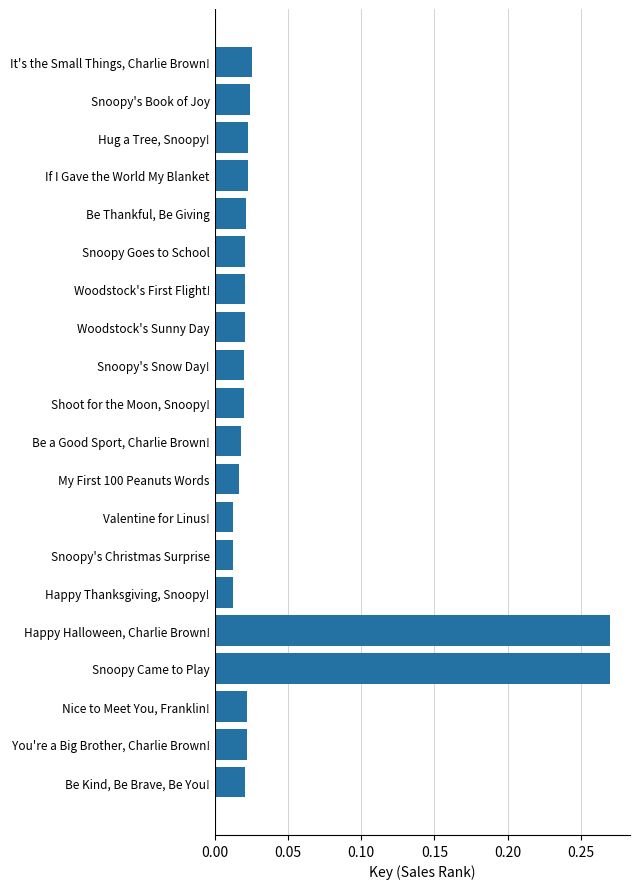

List the labels in order of value, smallest first.

Valentine for Linus!, Snoopy's Christmas Surprise, Happy Thanksgiving, Snoopy!, My First 100 Peanuts Words, Be a Good Sport, Charlie Brown!, Shoot for the Moon, Snoopy!, Snoopy's Snow Day!, Be Kind, Be Brave, Be You!, Woodstock's Sunny Day, Woodstock's First Flight!, Snoopy Goes to School, Be Thankful, Be Giving, You're a Big Brother, Charlie Brown!, Nice to Meet You, Franklin!, Hug a Tree, Snoopy!, If I Gave the World My Blanket, Snoopy's Book of Joy, It's the Small Things, Charlie Brown!, Snoopy Came to Play, Happy Halloween, Charlie Brown!